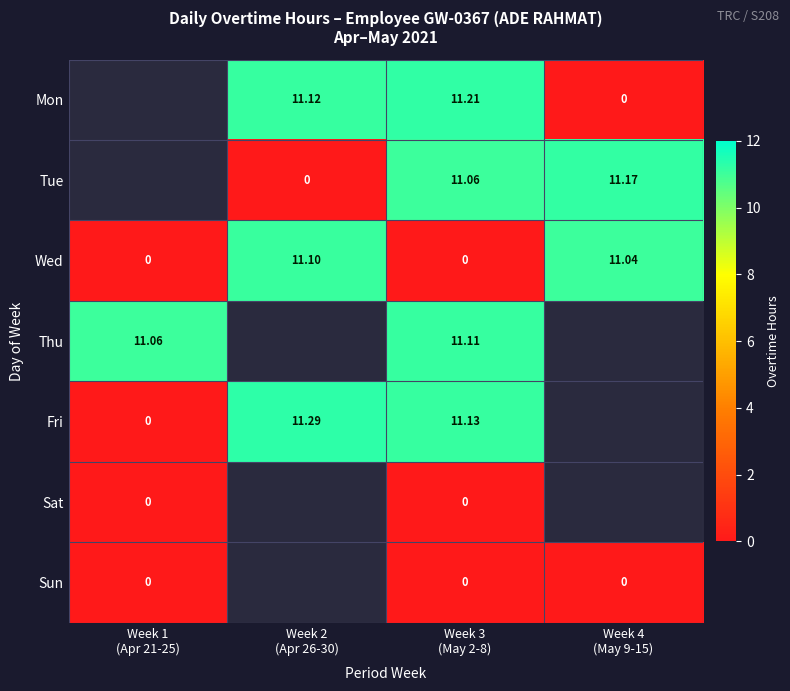

Is it true that Sun equals 0.0 at Week 4 (May 9-15)?

True